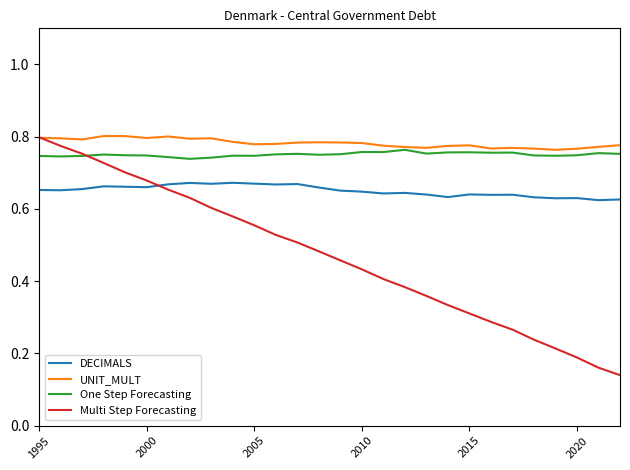

Which series has the widest spread of values?

Multi Step Forecasting